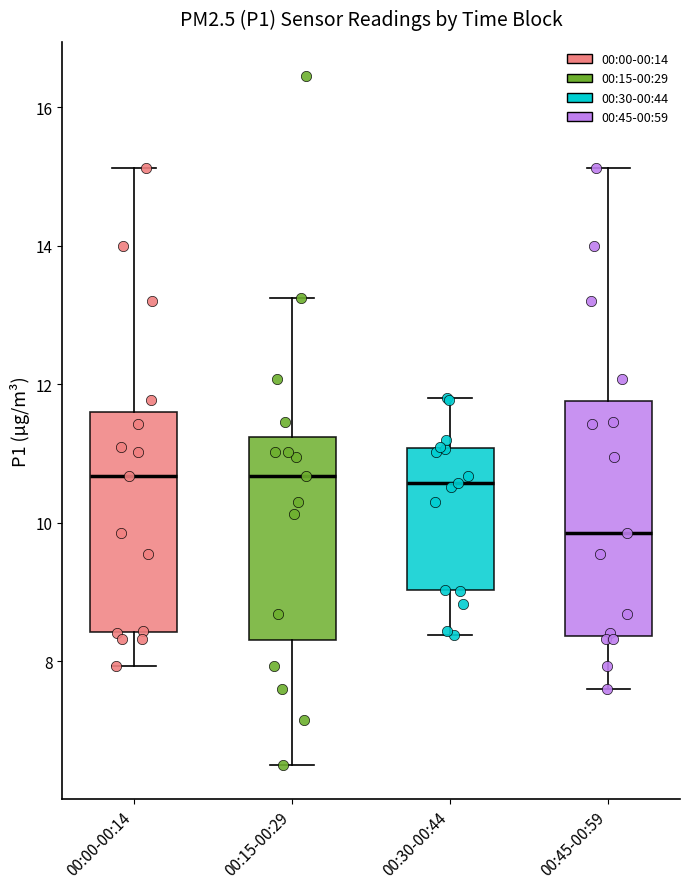

Which box's median line is the lowest?

00:45-00:59